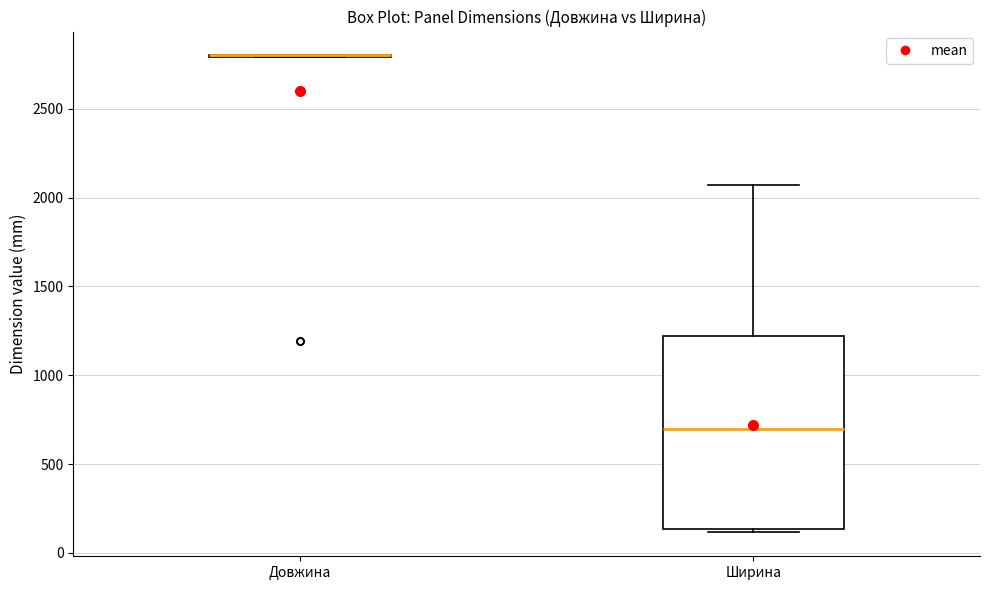

Which box is the tallest, from its lower edge to its upper edge?

Ширина